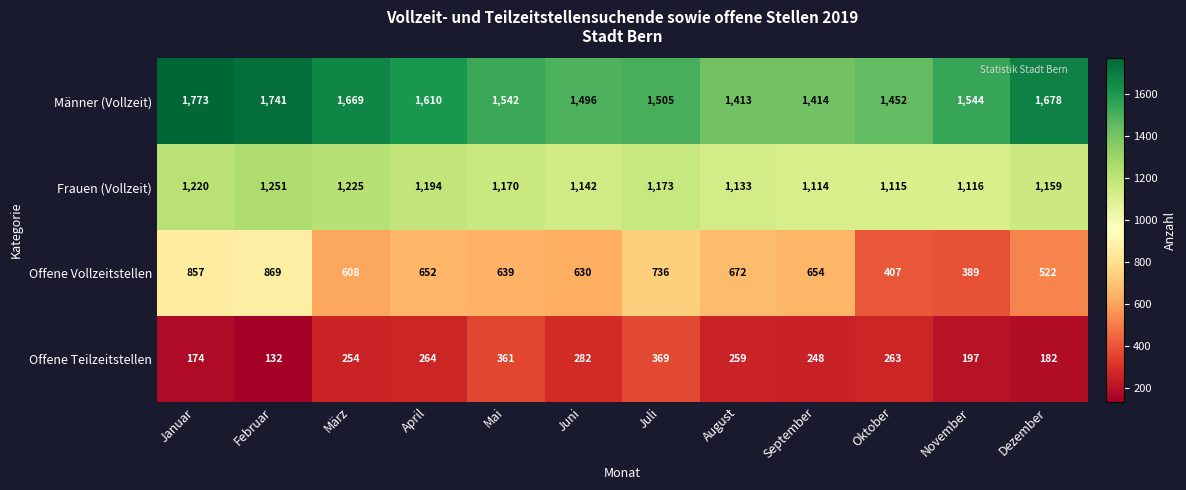

Which series changed the most between Februar and Juli?

Offene Teilzeitstellen